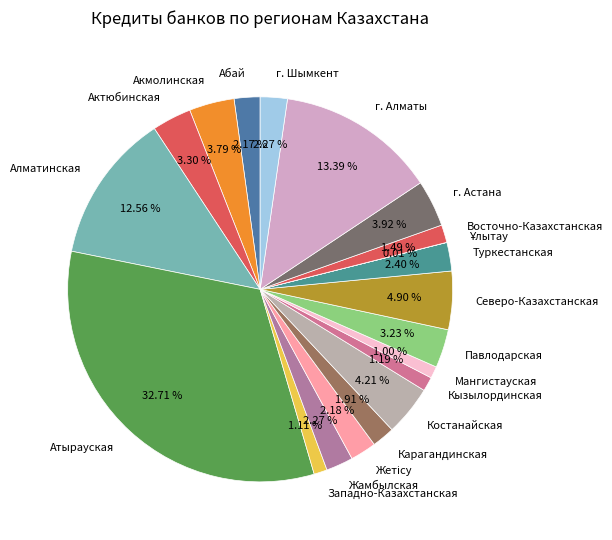

Is Абай the majority of the pie?

No